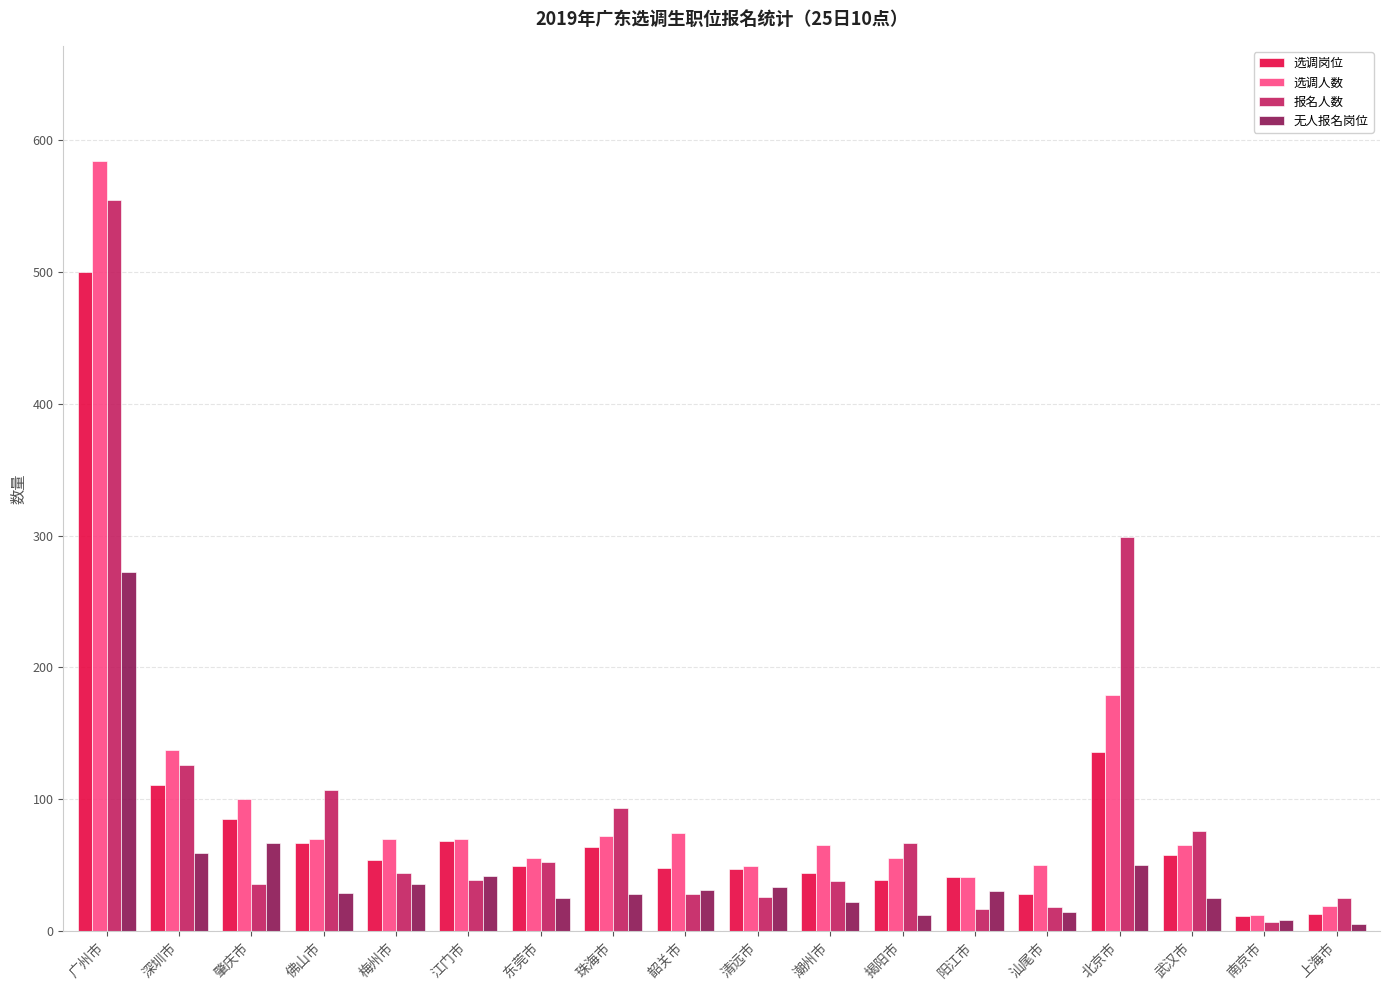

What is the difference between the maximum and second lowest values in the 选调人数 series?

565